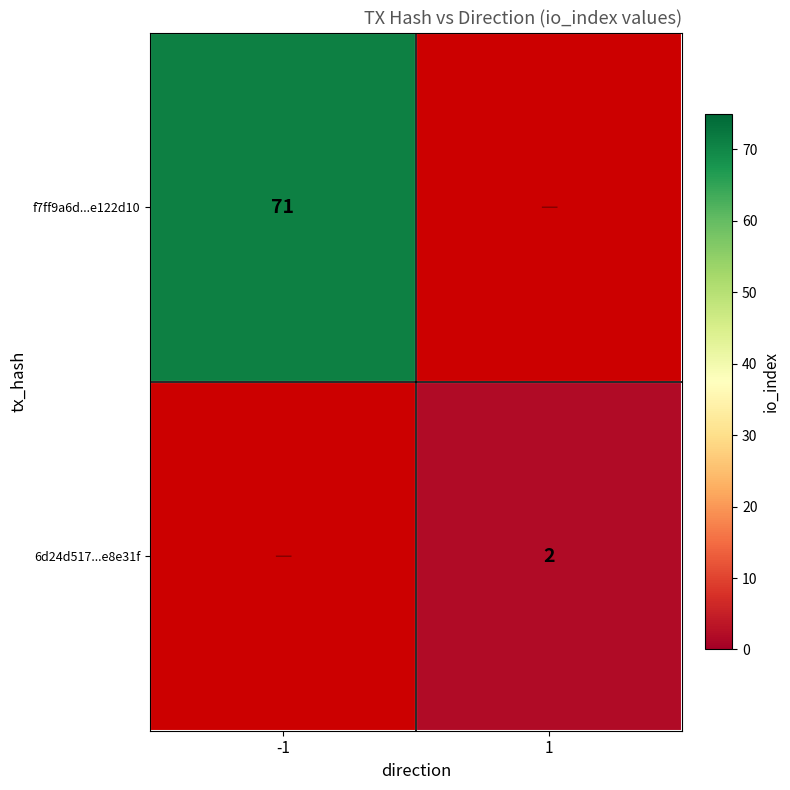

Is it true that 6d24d517...e8e31f equals 2 at 1?

True